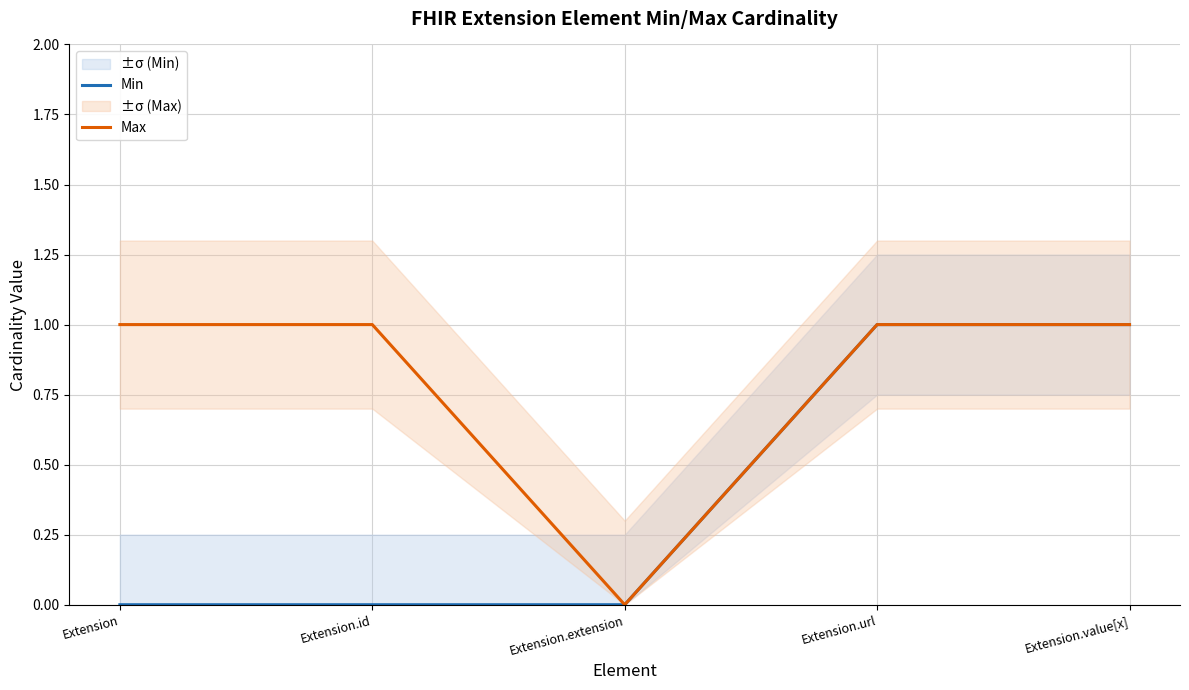

What is the difference between the highest and lowest values at Extension.id?

1